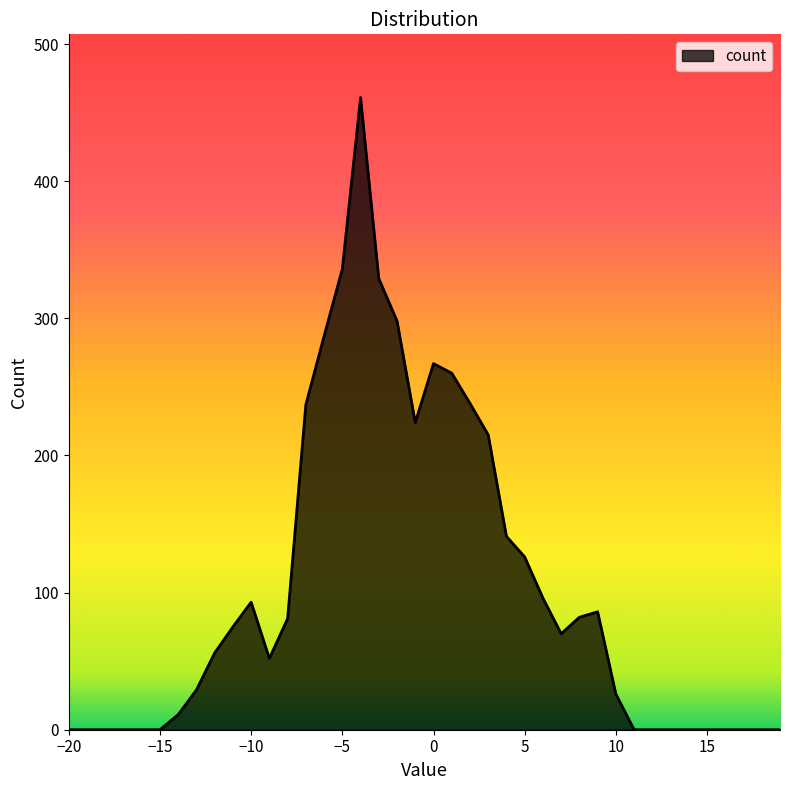

What is the maximum value shown in the chart?

461